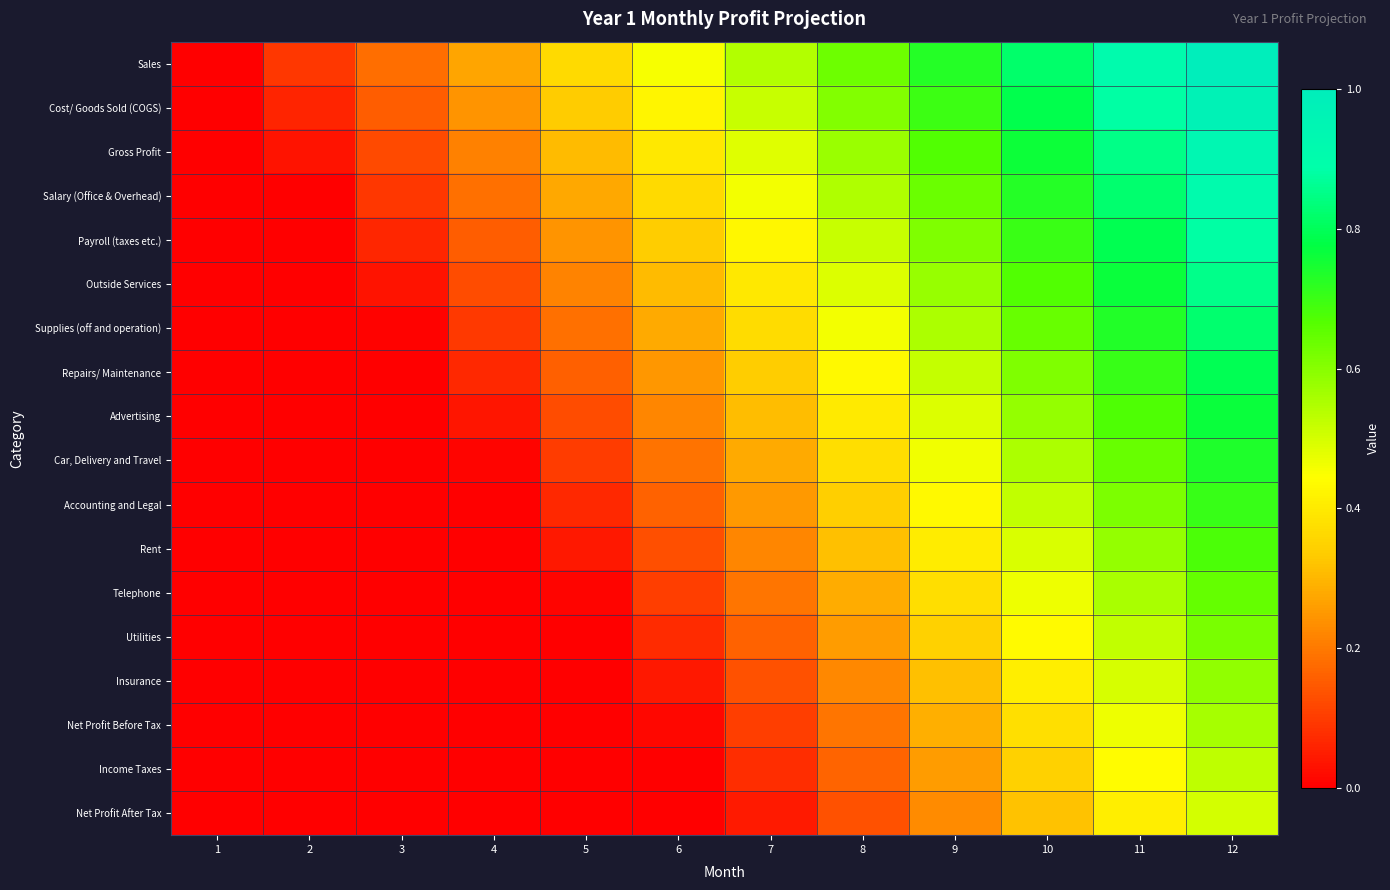

Between 8 and 11, which is larger?

11